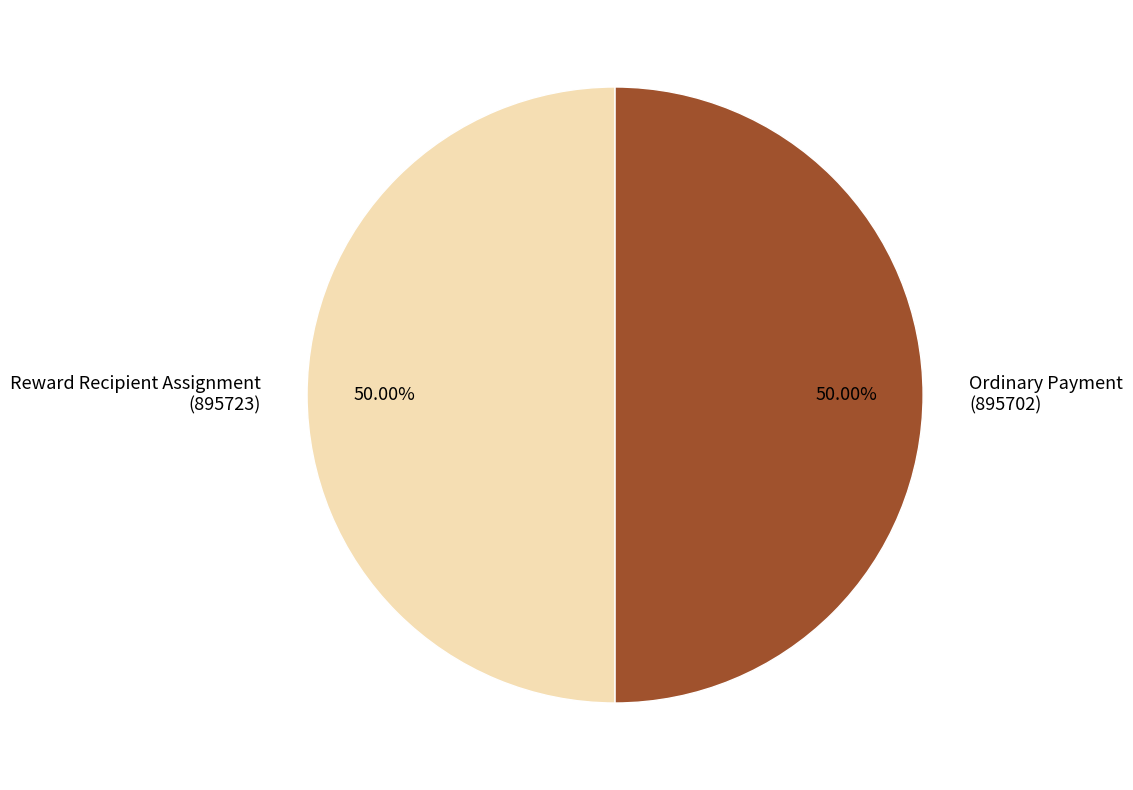

Combined, do Ordinary Payment (895702) and Reward Recipient Assignment (895723) account for over 50%?

Yes